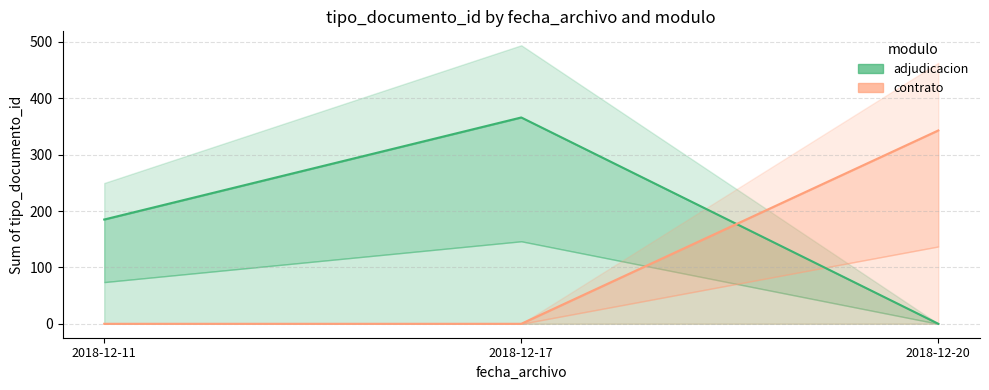

True or false: adjudicacion has a value of 185 at 2018-12-11.

True